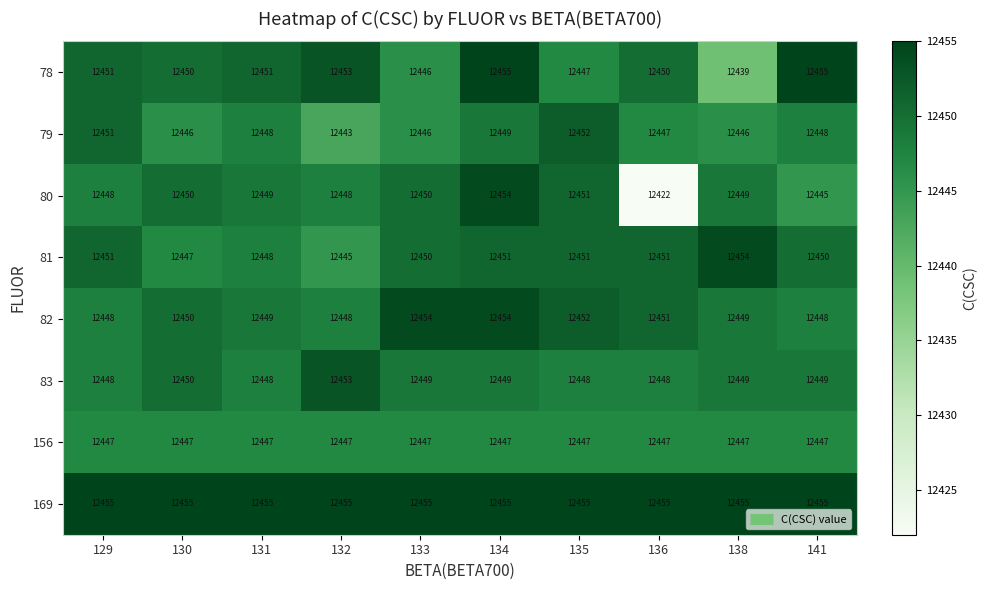

Which series has the largest range (max minus min)?

80